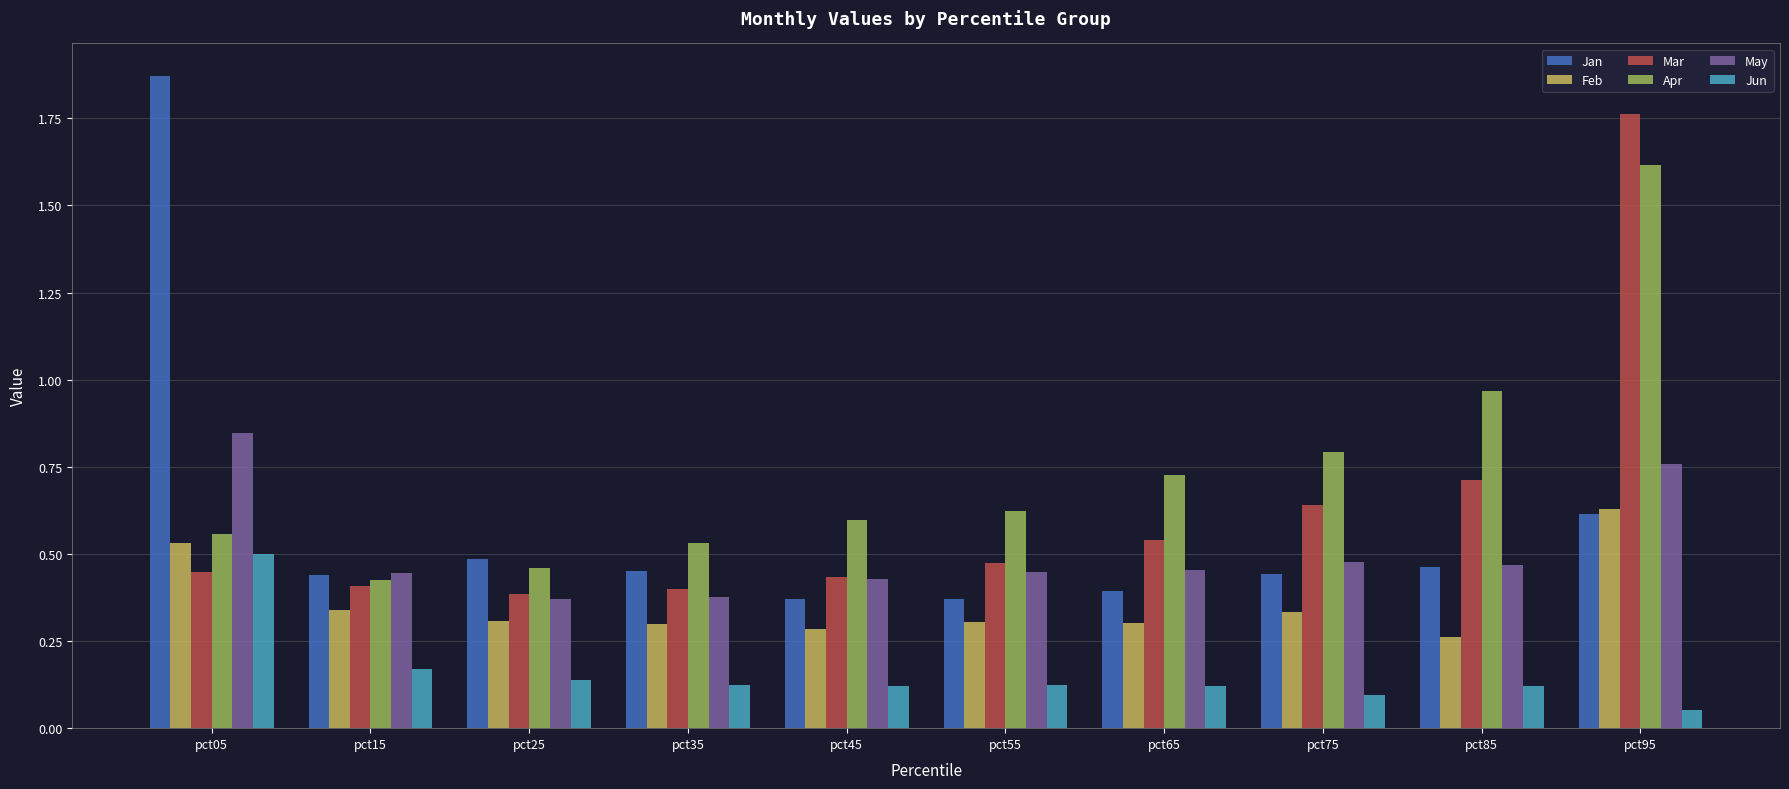

What is the sum of all Jan values?

5.9